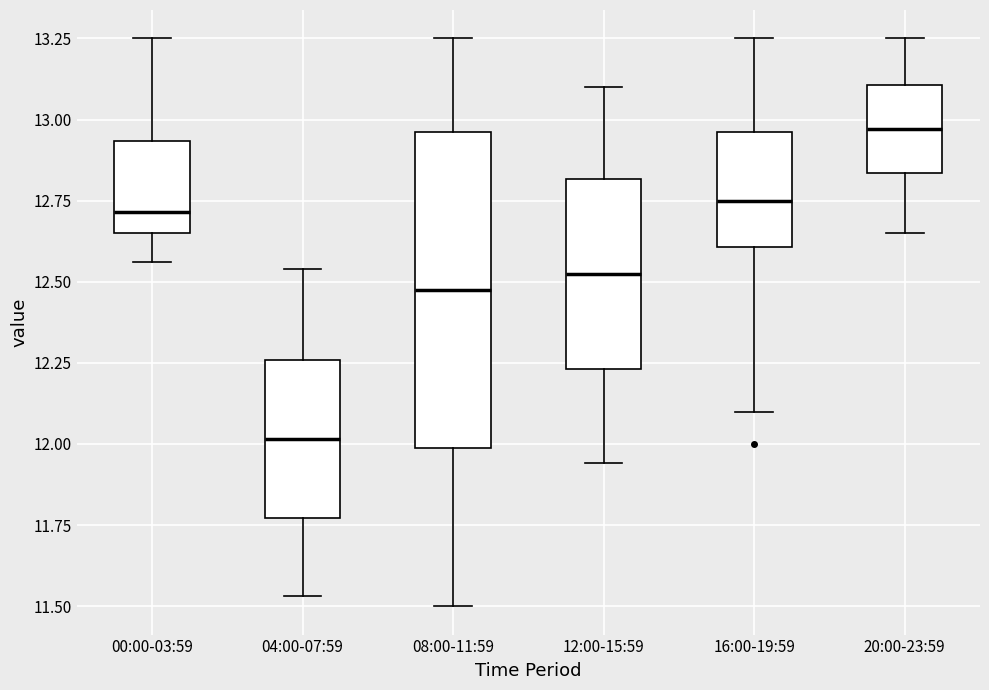

Which box's median line is the lowest?

04:00-07:59